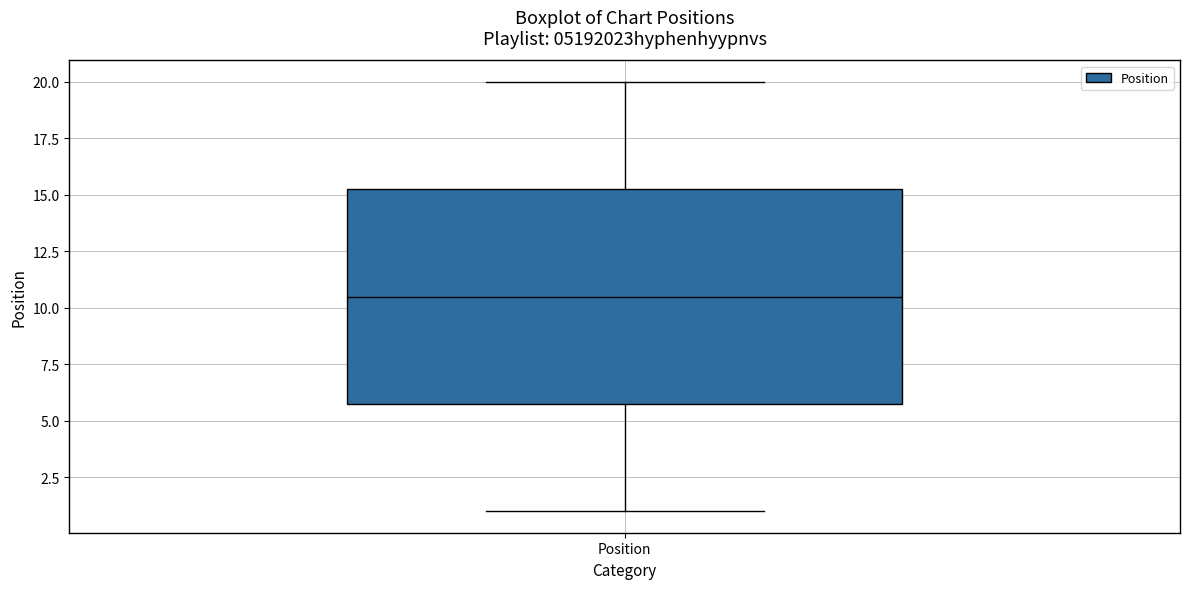

Read this box plot against the y-axis: the position of the median line, the range covered by the box, and the ends of both whiskers. The values are not printed on the chart, so give them approximately, as read against the axis.

median 10.5, box 6.0 to 15.5, whiskers 1.0 to 20.0